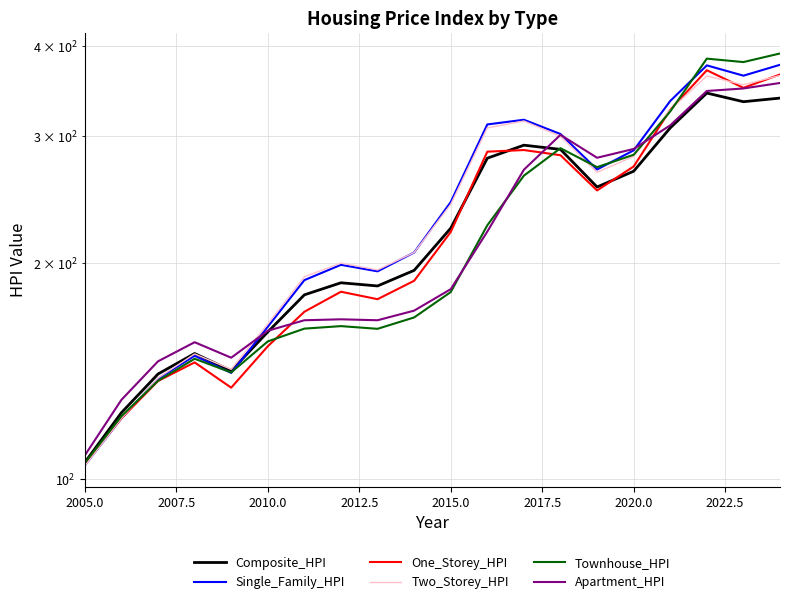

True or false: Composite_HPI has more than 2 interior local peaks.

True